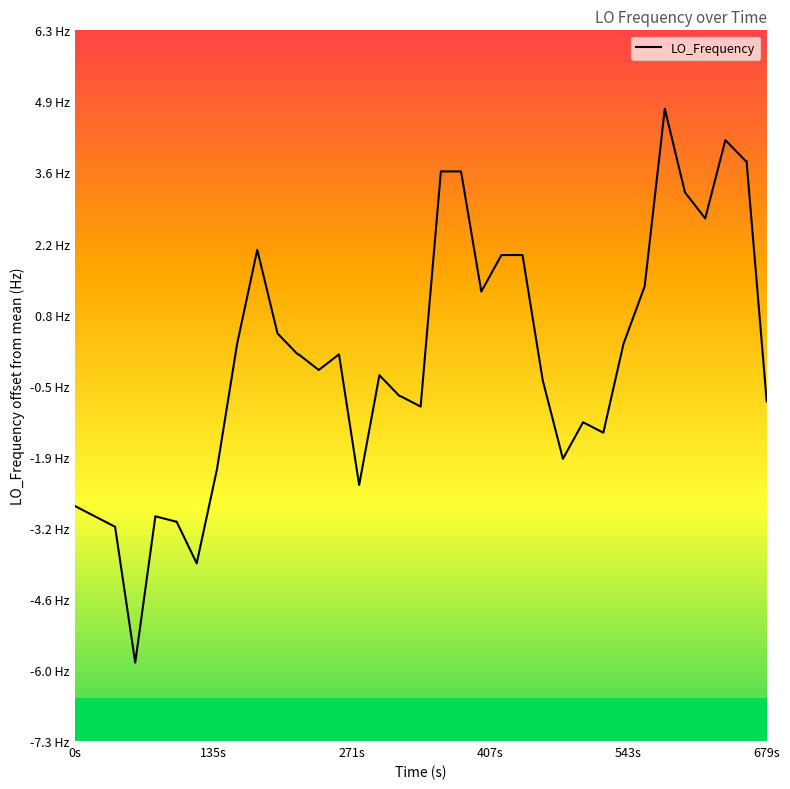

What is the minimum value shown in the chart?

-5.8